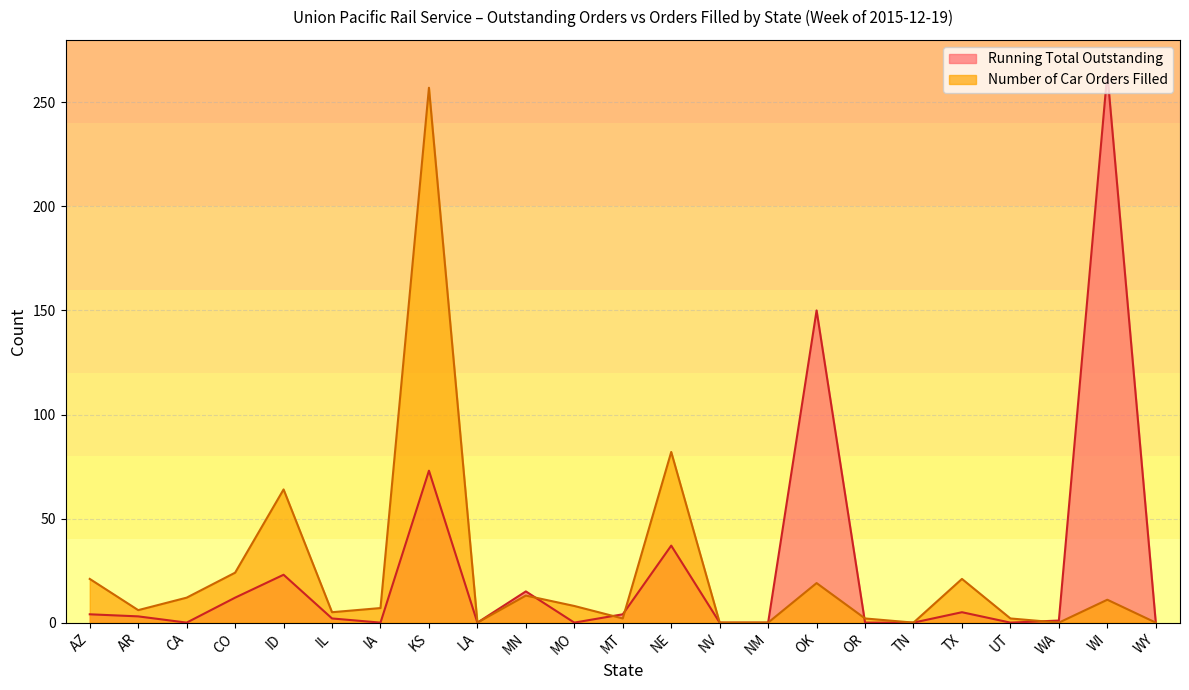

At which category is the sum across all series the highest?

KS